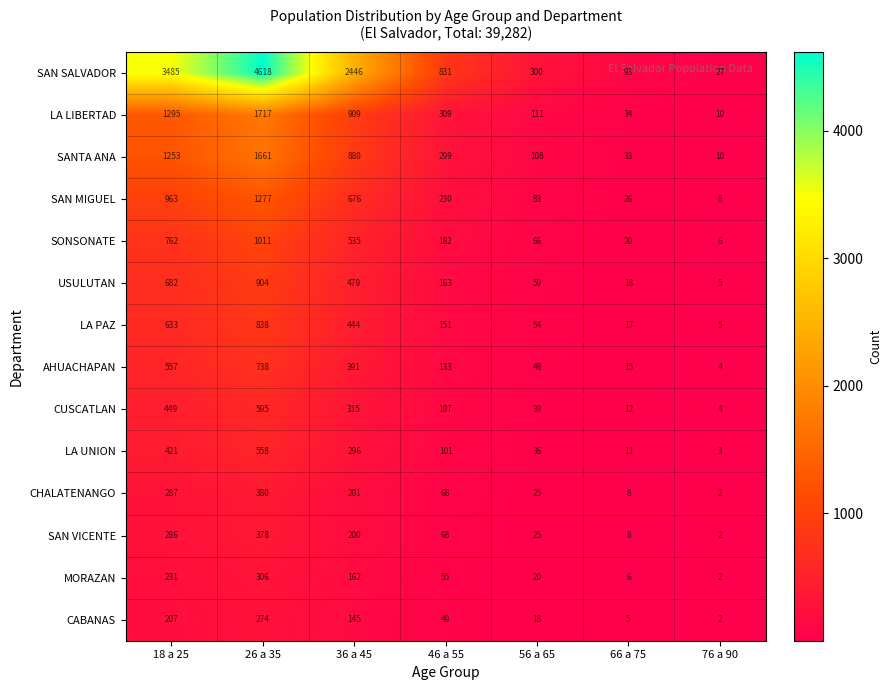

What is the difference between the highest and lowest values at 66 a 75?

88